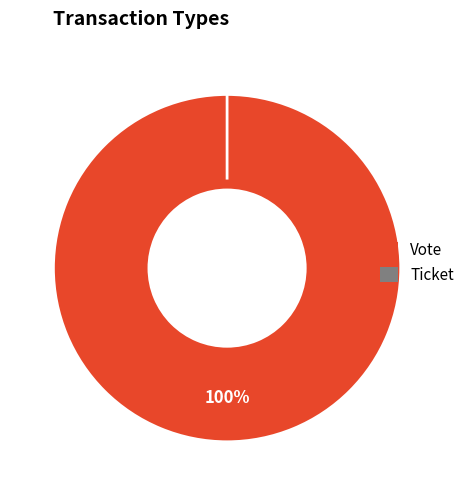

What is the largest slice in the pie chart?

Vote